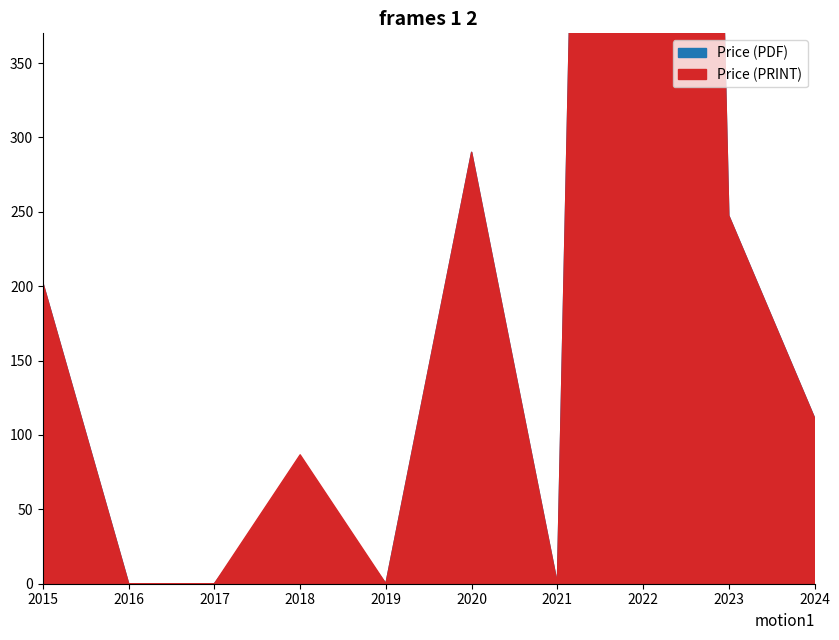

Which series has the largest range (max minus min)?

Price (PDF)